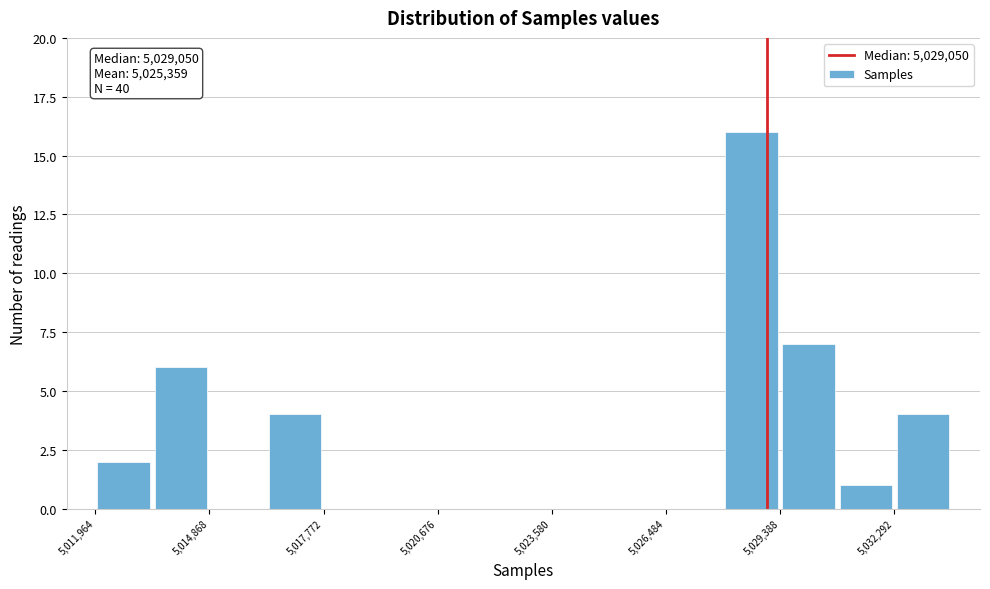

Read against the x-axis, roughly where is the centre of the tallest bar?

5028500